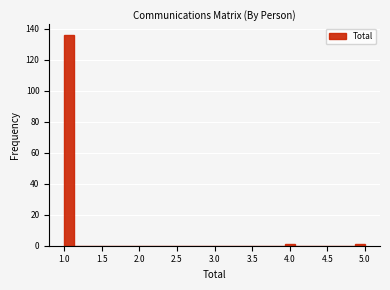

Around what value on the x-axis is the tallest bar? Give the approximate position of its centre, as read against the axis.

1.05